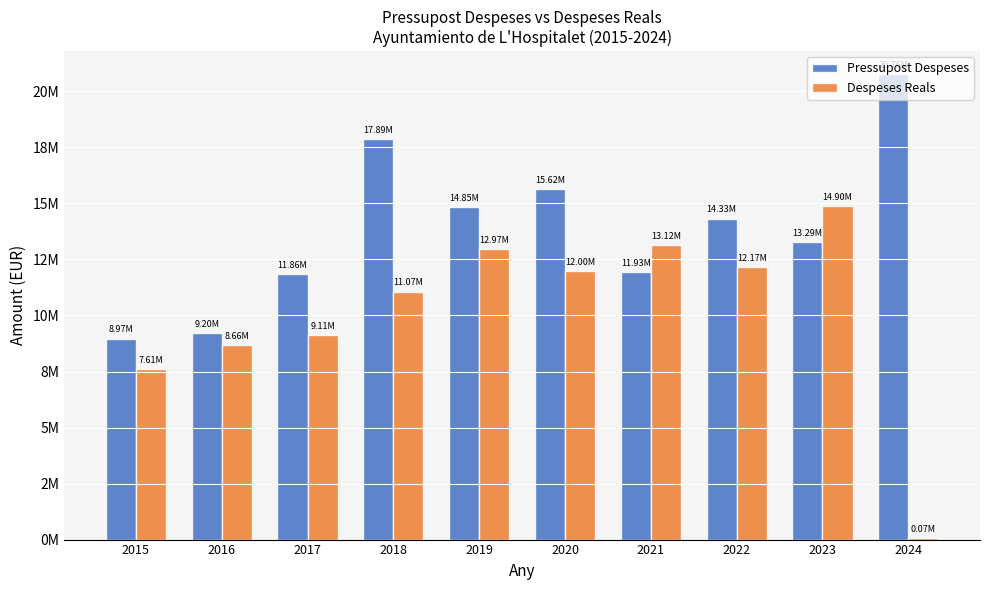

Reading right to left, what are all the values shown in this chart?

Pressupost Despeses: 20756456.8	13287337.8	14326964.8	11933247.9	15623162.2	14853349.6	17886154.1	11862308.4	9203952.3	8965984.7
Despeses Reals: 66736.5	14898837.0	12174439.5	13124430.0	11997666.1	12968069.5	11069962.4	9112607.4	8663281.5	7613532.5